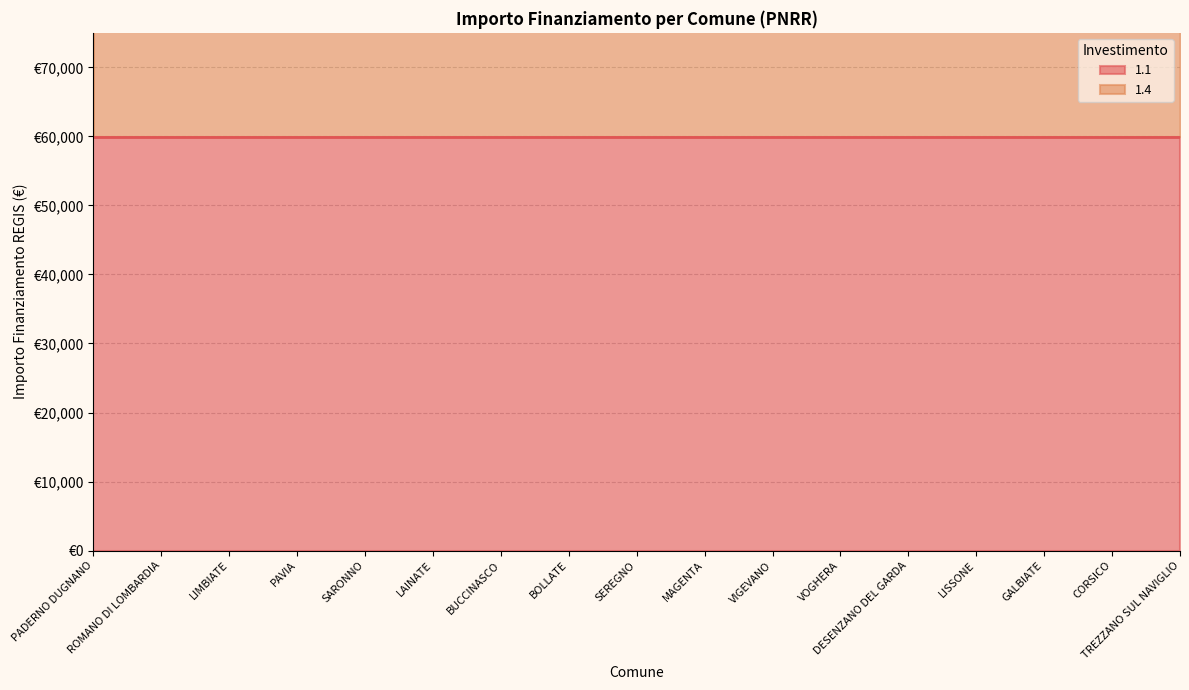

At which category does the chart reach its minimum across all series?

GALBIATE